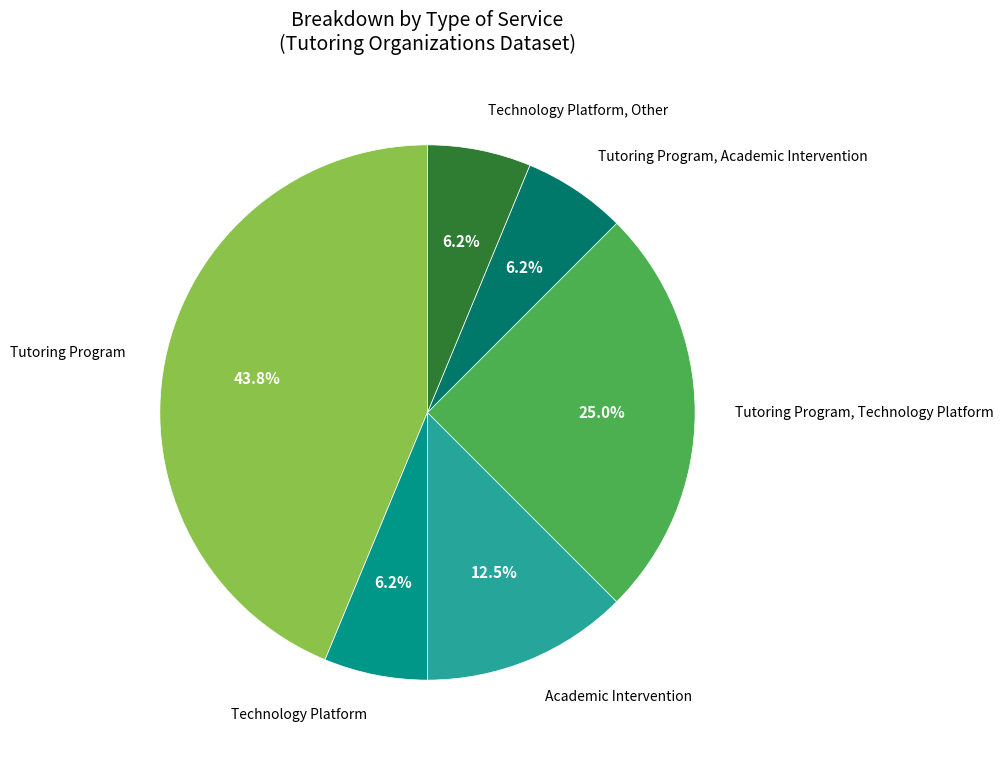

Is there a majority slice in this chart?

No